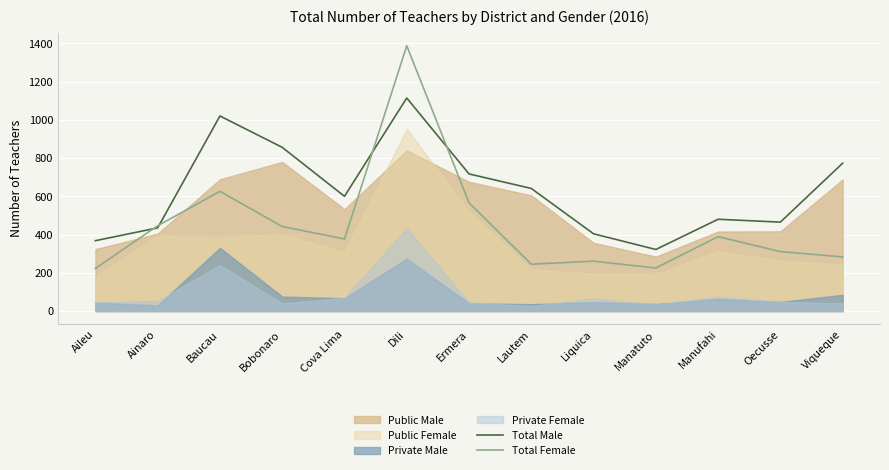

What is the difference between the maximum and minimum values in the Total Female series?

1164